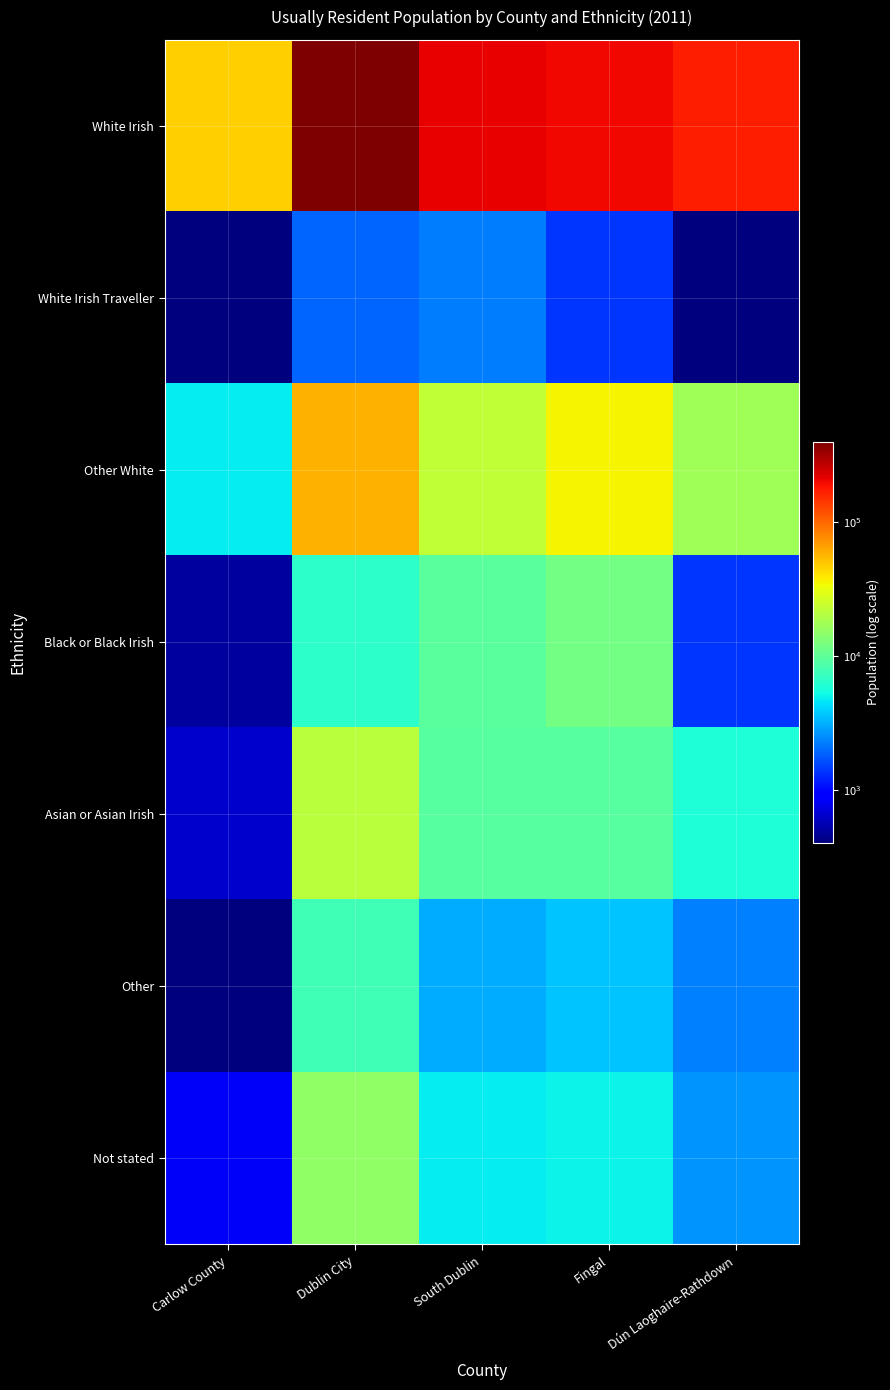

Which label corresponds to the smallest value in the chart?

Dún Laoghaire-Rathdown